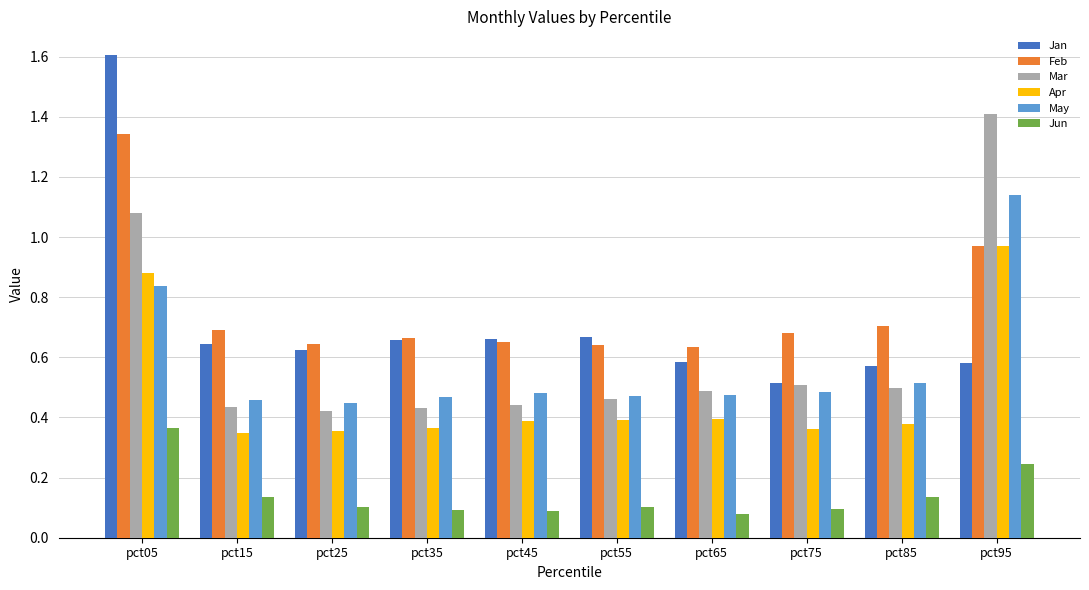

Which series changed the most between pct45 and pct85?

Jan